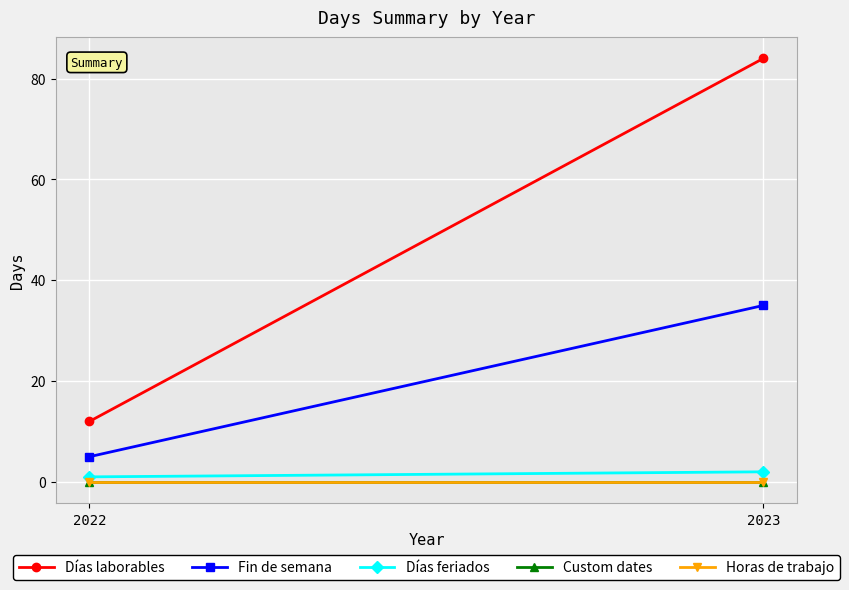

True or false: Custom dates has a value of 0 at 2022.

True